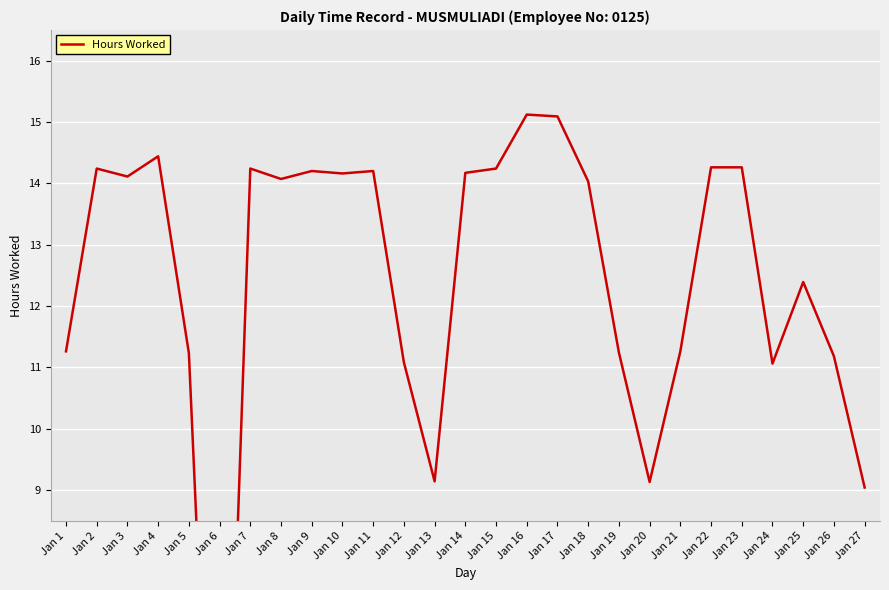

Rank the categories by value from highest to lowest.

Jan 16, Jan 17, Jan 4, Jan 22, Jan 23, Jan 2, Jan 7, Jan 15, Jan 9, Jan 11, Jan 14, Jan 10, Jan 3, Jan 8, Jan 18, Jan 25, Jan 1, Jan 21, Jan 19, Jan 5, Jan 26, Jan 12, Jan 24, Jan 13, Jan 20, Jan 27, Jan 6